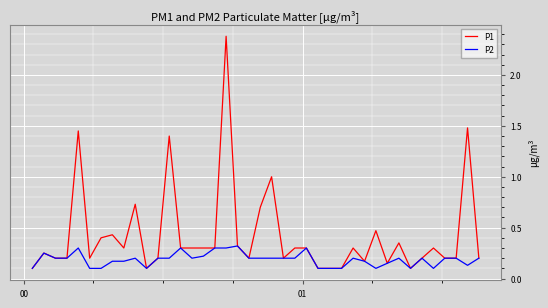

What is the sum of all P1 values?

17.0